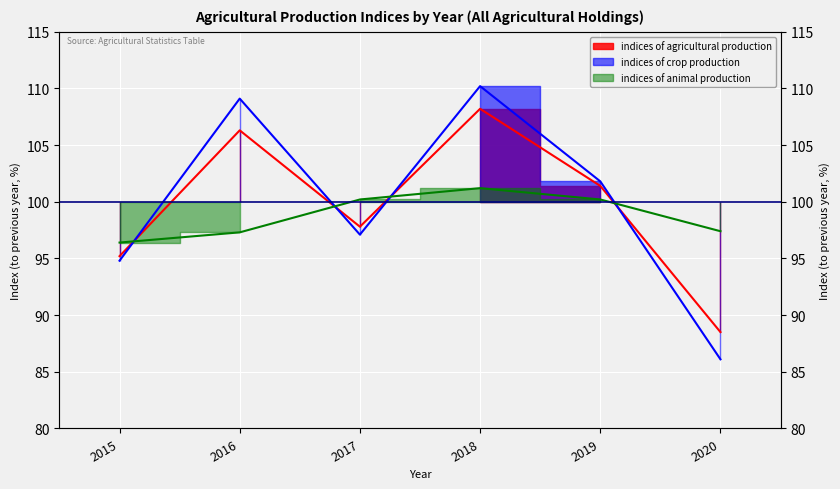

Where is indices of crop production nearest to the value 98?

2017